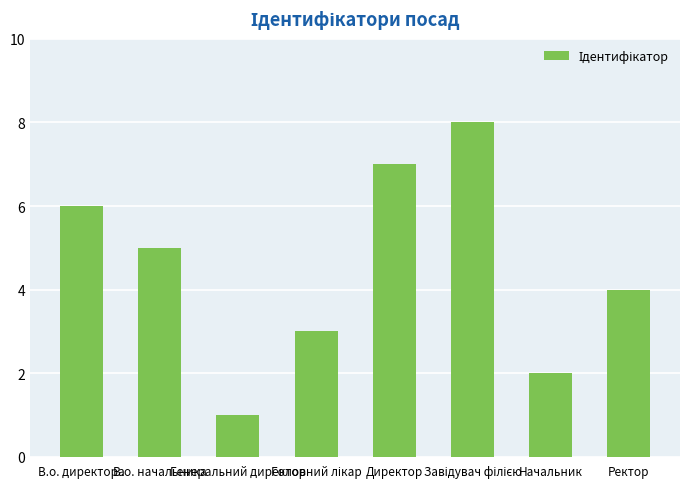

At which label does the data first exceed 5?

В.о. директора